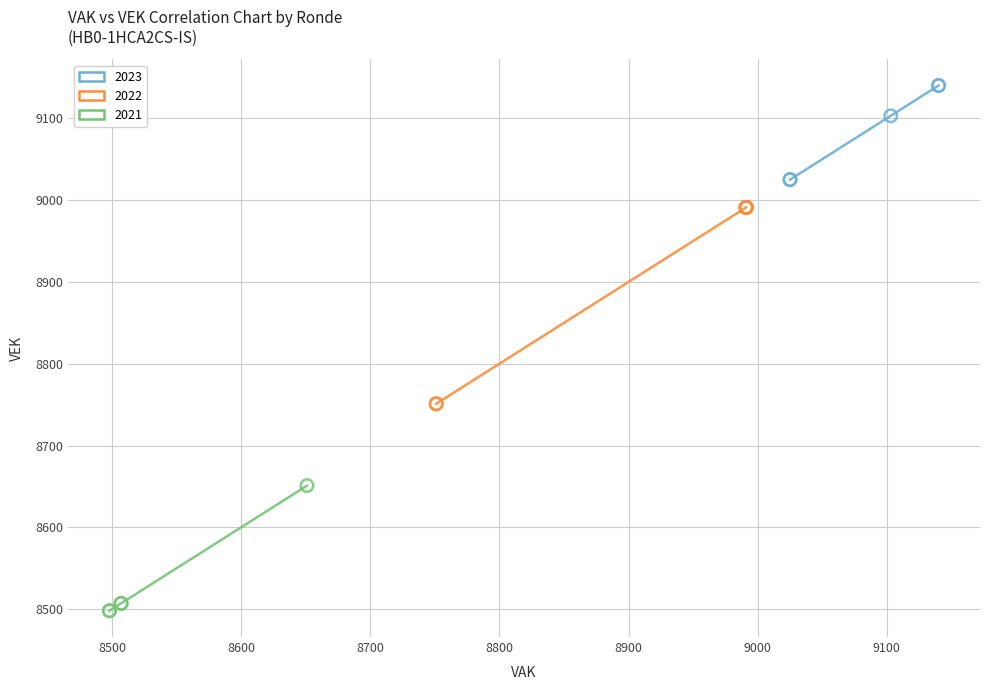

Which series has the largest Y range (max minus min)?

2022